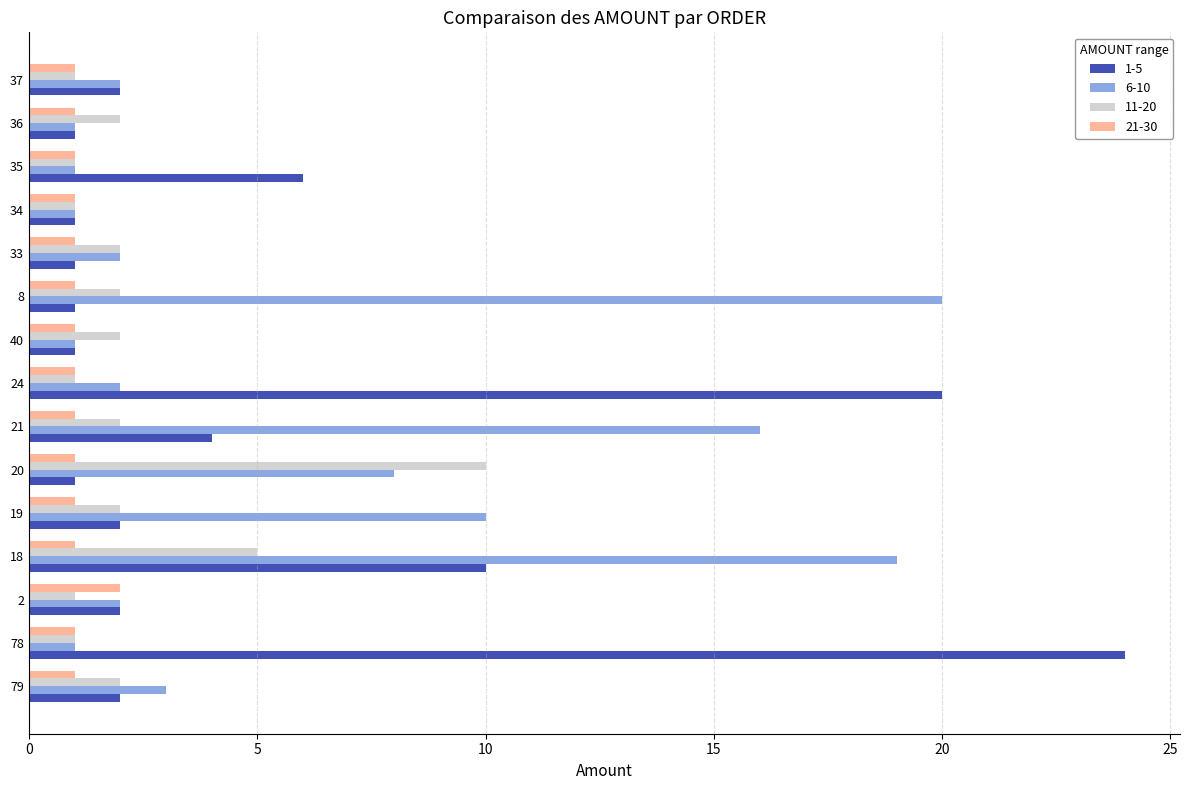

Count the number of categories in the chart.

15